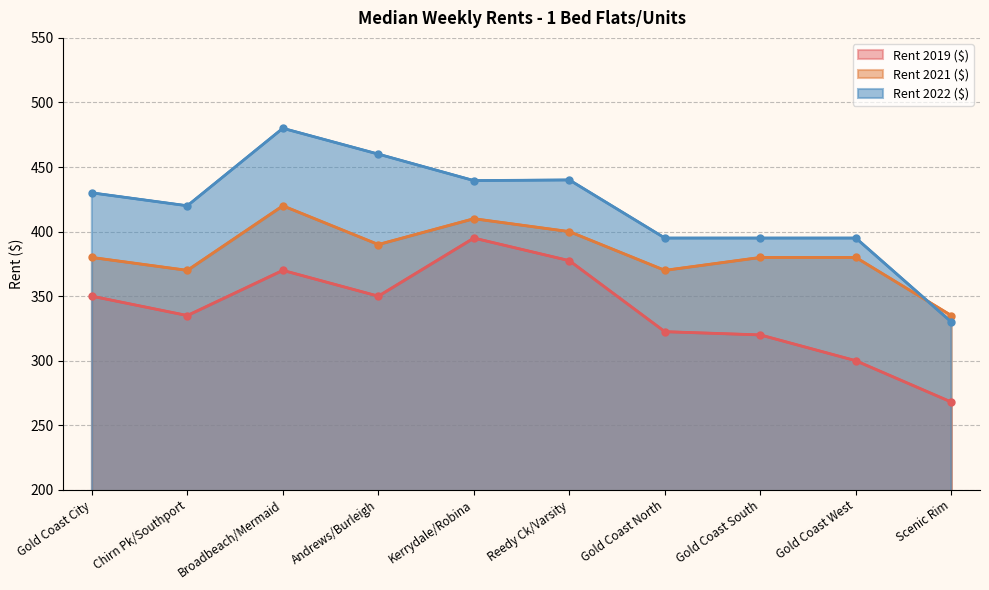

What is the difference between the maximum and second lowest values in the Rent 2019 ($) series?

95.0